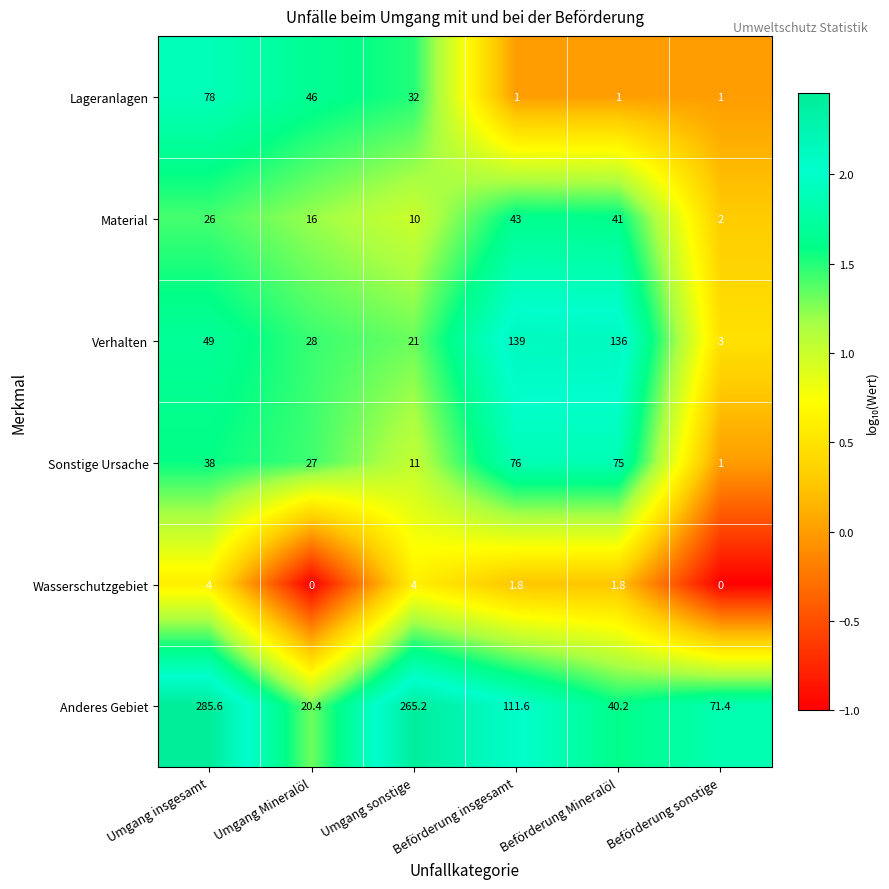

What is the minimum value for Verhalten?

3.0